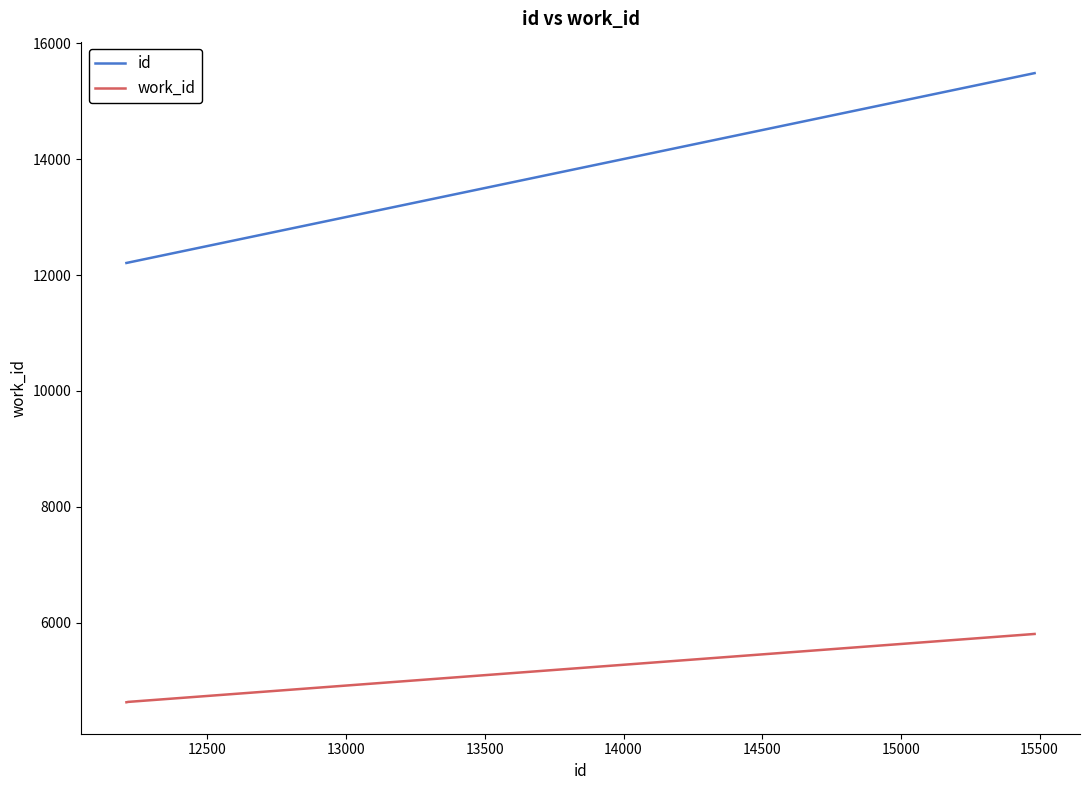

How many lines are shown in the chart?

2